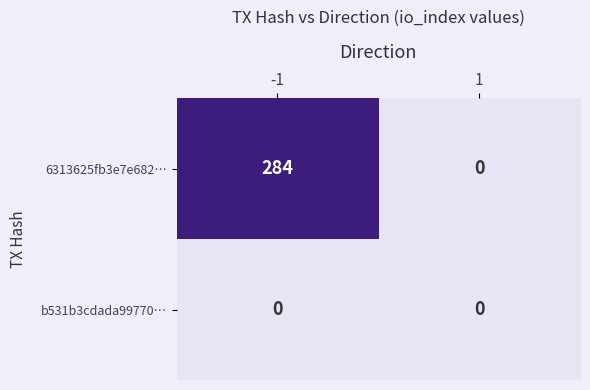

The 6313625fb3e7e682… series shows 428 at -1. True or false?

False